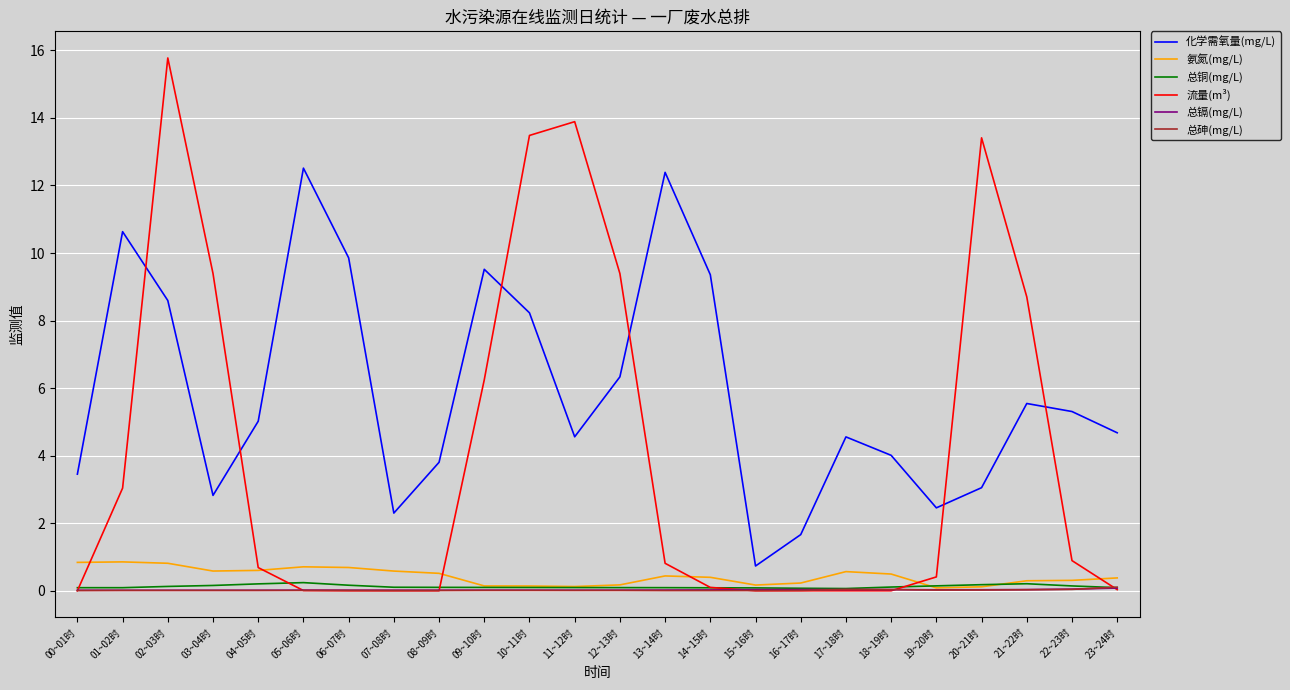

What is the highest value of the 流量(m³) series?

15.8